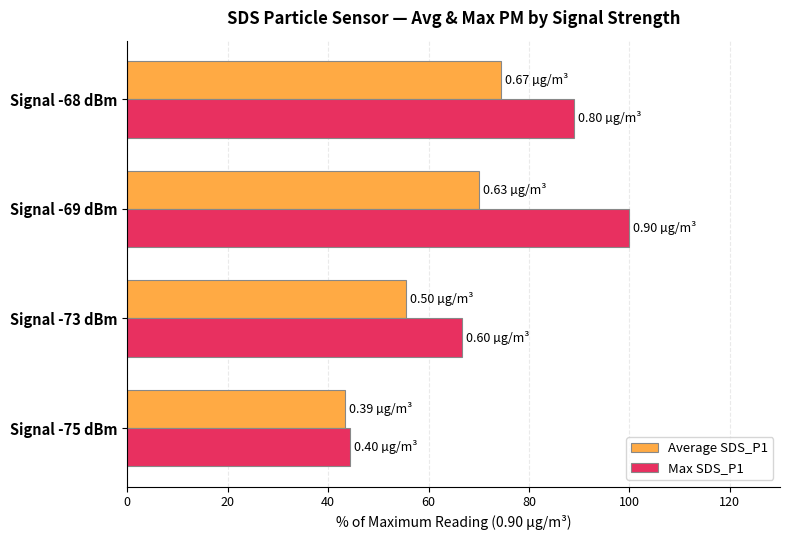

At which label is Max SDS_P1 closest to 72?

Signal -73 dBm